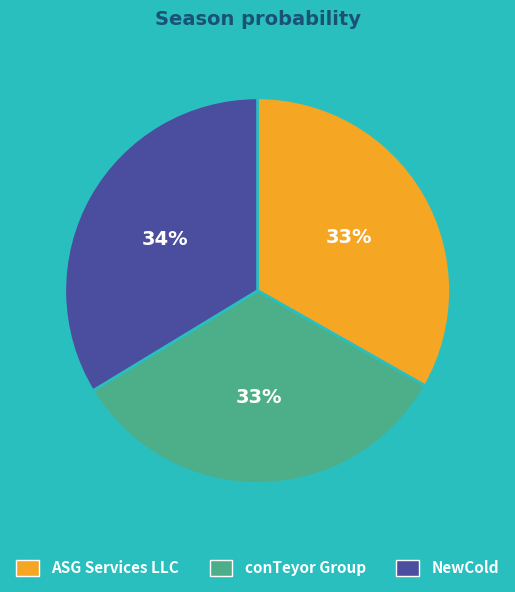

To the nearest percent, what percentage of the pie is ASG Services LLC?

33%